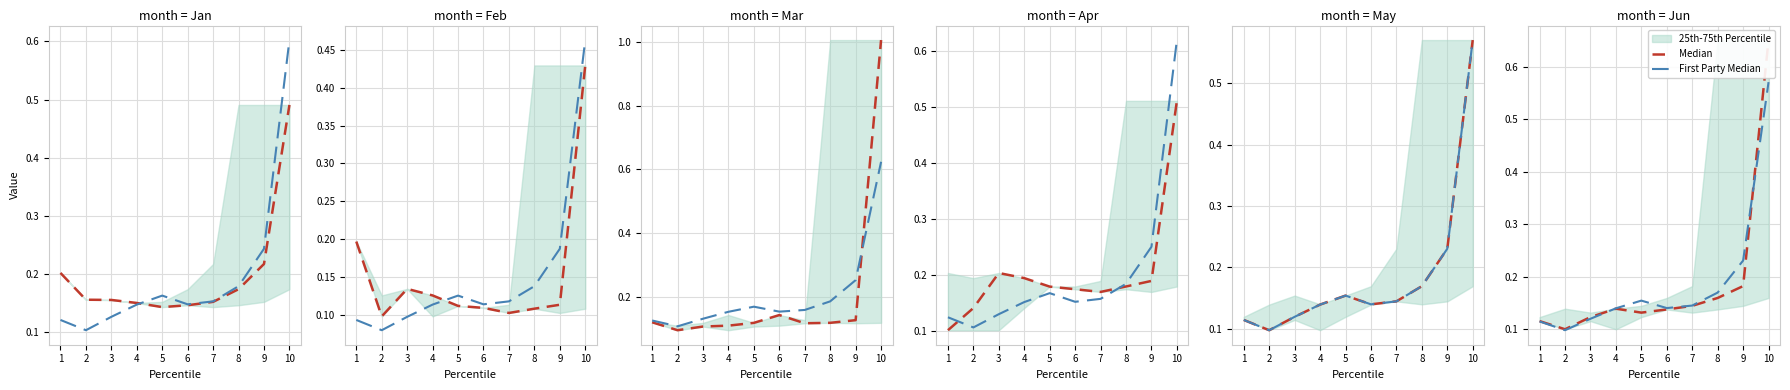

The value of First Party Median at 3 is 0.1. True or false?

True